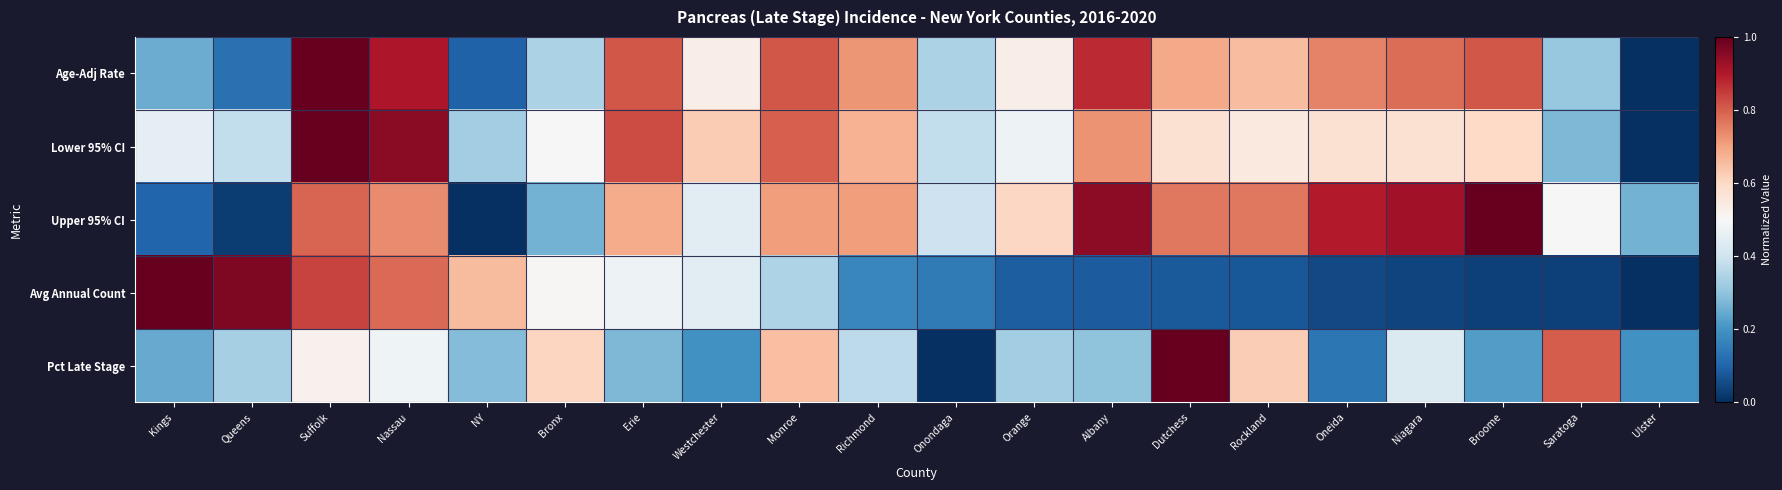

What is the total value across all series at Albany?

2.9